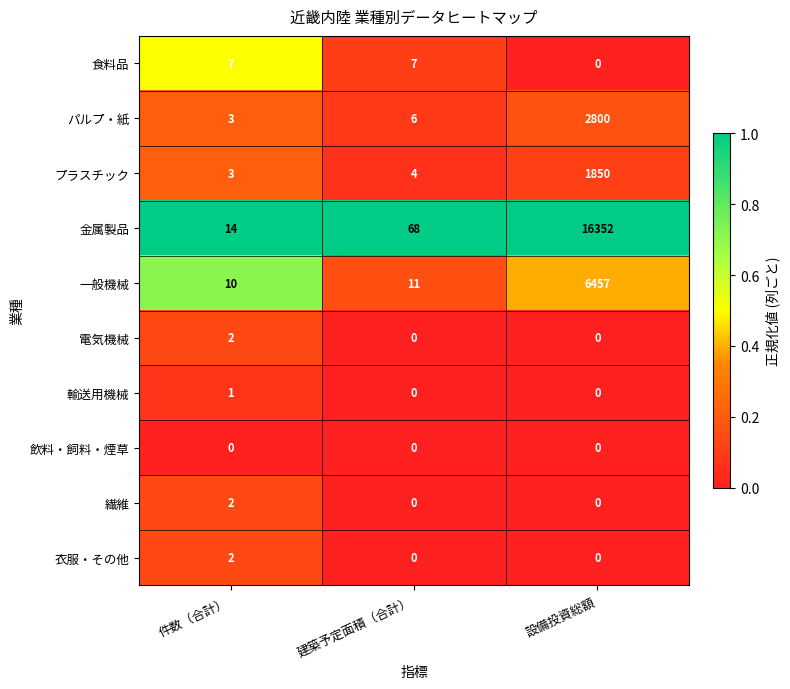

Reading right to left, transcribe all the data shown in this chart.

食料品: 設備投資総額=0	建築予定面積（合計）=7	件数（合計）=7
パルプ・紙: 設備投資総額=2800	建築予定面積（合計）=6	件数（合計）=3
プラスチック: 設備投資総額=1850	建築予定面積（合計）=4	件数（合計）=3
金属製品: 設備投資総額=16352	建築予定面積（合計）=68	件数（合計）=14
一般機械: 設備投資総額=6457	建築予定面積（合計）=11	件数（合計）=10
電気機械: 設備投資総額=0	建築予定面積（合計）=0	件数（合計）=2
輸送用機械: 設備投資総額=0	建築予定面積（合計）=0	件数（合計）=1
飲料・飼料・煙草: 設備投資総額=0	建築予定面積（合計）=0	件数（合計）=0
繊維: 設備投資総額=0	建築予定面積（合計）=0	件数（合計）=2
衣服・その他: 設備投資総額=0	建築予定面積（合計）=0	件数（合計）=2